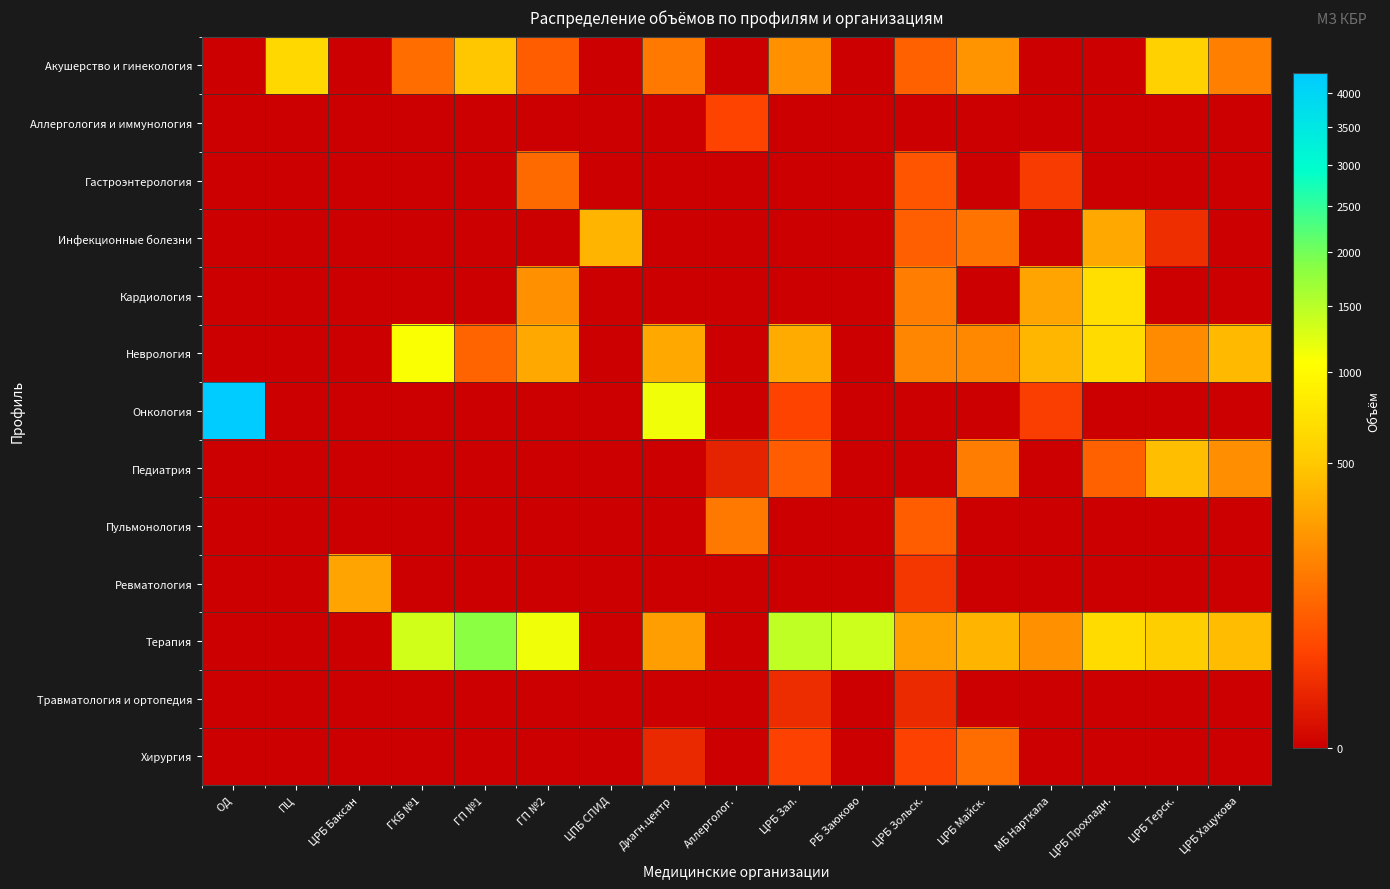

Reading left to right, transcribe all the data shown in this chart.

Акушерство и гинекология: ОД=0	ПЦ=630	ЦРБ Баксан=0	ГКБ №1=109	ГП №1=488	ГП №2=73	ЦПБ СПИД=0	Диагн.центр=144	Аллерголог.=0	ЦРБ Зал.=224	РБ Заюково=0	ЦРБ Зольск.=83	ЦРБ Майск.=234	МБ Нарткала=0	ЦРБ Прохладн.=0	ЦРБ Терск.=569	ЦРБ Хацукова=168
Аллергология и иммунология: ОД=0	ПЦ=0	ЦРБ Баксан=0	ГКБ №1=0	ГП №1=0	ГП №2=0	ЦПБ СПИД=0	Диагн.центр=0	Аллерголог.=34	ЦРБ Зал.=0	РБ Заюково=0	ЦРБ Зольск.=0	ЦРБ Майск.=0	МБ Нарткала=0	ЦРБ Прохладн.=0	ЦРБ Терск.=0	ЦРБ Хацукова=0
Гастроэнтерология: ОД=0	ПЦ=0	ЦРБ Баксан=0	ГКБ №1=0	ГП №1=0	ГП №2=101	ЦПБ СПИД=0	Диагн.центр=0	Аллерголог.=0	ЦРБ Зал.=0	РБ Заюково=0	ЦРБ Зольск.=59	ЦРБ Майск.=0	МБ Нарткала=25	ЦРБ Прохладн.=0	ЦРБ Терск.=0	ЦРБ Хацукова=0
Инфекционные болезни: ОД=0	ПЦ=0	ЦРБ Баксан=0	ГКБ №1=0	ГП №1=0	ГП №2=0	ЦПБ СПИД=383	Диагн.центр=0	Аллерголог.=0	ЦРБ Зал.=0	РБ Заюково=0	ЦРБ Зольск.=77	ЦРБ Майск.=127	МБ Нарткала=0	ЦРБ Прохладн.=318	ЦРБ Терск.=14	ЦРБ Хацукова=0
Кардиология: ОД=0	ПЦ=0	ЦРБ Баксан=0	ГКБ №1=0	ГП №1=0	ГП №2=225	ЦПБ СПИД=0	Диагн.центр=0	Аллерголог.=0	ЦРБ Зал.=0	РБ Заюково=0	ЦРБ Зольск.=156	ЦРБ Майск.=0	МБ Нарткала=300	ЦРБ Прохладн.=696	ЦРБ Терск.=0	ЦРБ Хацукова=0
Неврология: ОД=0	ПЦ=0	ЦРБ Баксан=0	ГКБ №1=1092	ГП №1=89	ГП №2=321	ЦПБ СПИД=0	Диагн.центр=316	Аллерголог.=0	ЦРБ Зал.=338	РБ Заюково=0	ЦРБ Зольск.=182	ЦРБ Майск.=191	МБ Нарткала=400	ЦРБ Прохладн.=660	ЦРБ Терск.=204	ЦРБ Хацукова=421
Онкология: ОД=4312	ПЦ=0	ЦРБ Баксан=0	ГКБ №1=0	ГП №1=0	ГП №2=0	ЦПБ СПИД=0	Диагн.центр=1136	Аллерголог.=0	ЦРБ Зал.=33	РБ Заюково=0	ЦРБ Зольск.=0	ЦРБ Майск.=0	МБ Нарткала=26	ЦРБ Прохладн.=0	ЦРБ Терск.=0	ЦРБ Хацукова=0
Педиатрия: ОД=0	ПЦ=0	ЦРБ Баксан=0	ГКБ №1=0	ГП №1=0	ГП №2=0	ЦПБ СПИД=0	Диагн.центр=0	Аллерголог.=7	ЦРБ Зал.=74	РБ Заюково=0	ЦРБ Зольск.=0	ЦРБ Майск.=152	МБ Нарткала=0	ЦРБ Прохладн.=82	ЦРБ Терск.=437	ЦРБ Хацукова=218
Пульмонология: ОД=0	ПЦ=0	ЦРБ Баксан=0	ГКБ №1=0	ГП №1=0	ГП №2=0	ЦПБ СПИД=0	Диагн.центр=0	Аллерголог.=141	ЦРБ Зал.=0	РБ Заюково=0	ЦРБ Зольск.=73	ЦРБ Майск.=0	МБ Нарткала=0	ЦРБ Прохладн.=0	ЦРБ Терск.=0	ЦРБ Хацукова=0
Ревматология: ОД=0	ПЦ=0	ЦРБ Баксан=300	ГКБ №1=0	ГП №1=0	ГП №2=0	ЦПБ СПИД=0	Диагн.центр=0	Аллерголог.=0	ЦРБ Зал.=0	РБ Заюково=0	ЦРБ Зольск.=19	ЦРБ Майск.=0	МБ Нарткала=0	ЦРБ Прохладн.=0	ЦРБ Терск.=0	ЦРБ Хацукова=0
Терапия: ОД=0	ПЦ=0	ЦРБ Баксан=0	ГКБ №1=1349	ГП №1=1819	ГП №2=1142	ЦПБ СПИД=0	Диагн.центр=277	Аллерголог.=0	ЦРБ Зал.=1458	РБ Заюково=1365	ЦРБ Зольск.=291	ЦРБ Майск.=387	МБ Нарткала=222	ЦРБ Прохладн.=657	ЦРБ Терск.=545	ЦРБ Хацукова=425
Травматология и ортопедия: ОД=0	ПЦ=0	ЦРБ Баксан=0	ГКБ №1=0	ГП №1=0	ГП №2=0	ЦПБ СПИД=0	Диагн.центр=0	Аллерголог.=0	ЦРБ Зал.=12	РБ Заюково=0	ЦРБ Зольск.=11	ЦРБ Майск.=0	МБ Нарткала=0	ЦРБ Прохладн.=0	ЦРБ Терск.=0	ЦРБ Хацукова=0
Хирургия: ОД=0	ПЦ=0	ЦРБ Баксан=0	ГКБ №1=0	ГП №1=0	ГП №2=0	ЦПБ СПИД=0	Диагн.центр=10	Аллерголог.=0	ЦРБ Зал.=31	РБ Заюково=0	ЦРБ Зольск.=31	ЦРБ Майск.=109	МБ Нарткала=0	ЦРБ Прохладн.=0	ЦРБ Терск.=0	ЦРБ Хацукова=0